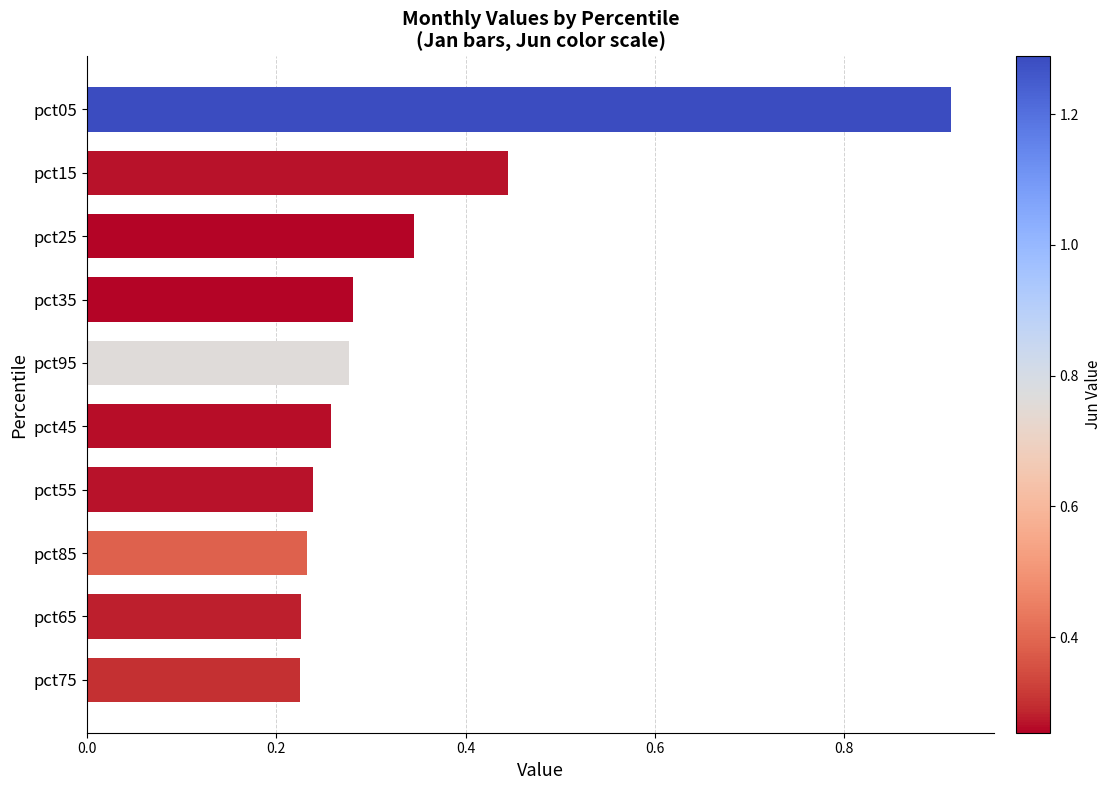

What is the sum of all values?

3.4